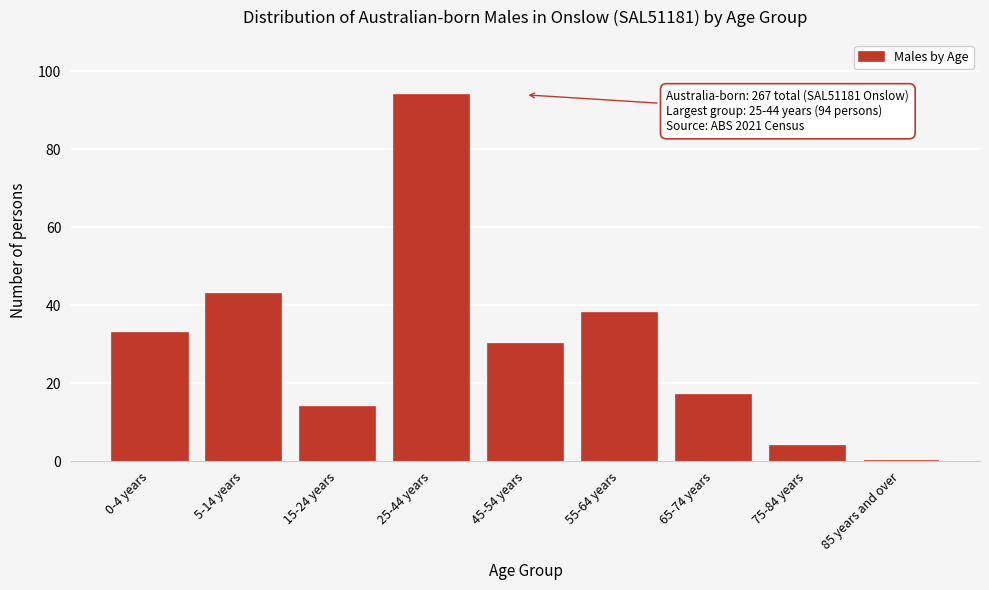

Reading left to right, what are all the values shown in this chart?

0-4 years=33	5-14 years=43	15-24 years=14	25-44 years=94	45-54 years=30	55-64 years=38	65-74 years=17	75-84 years=4	85 years and over=0